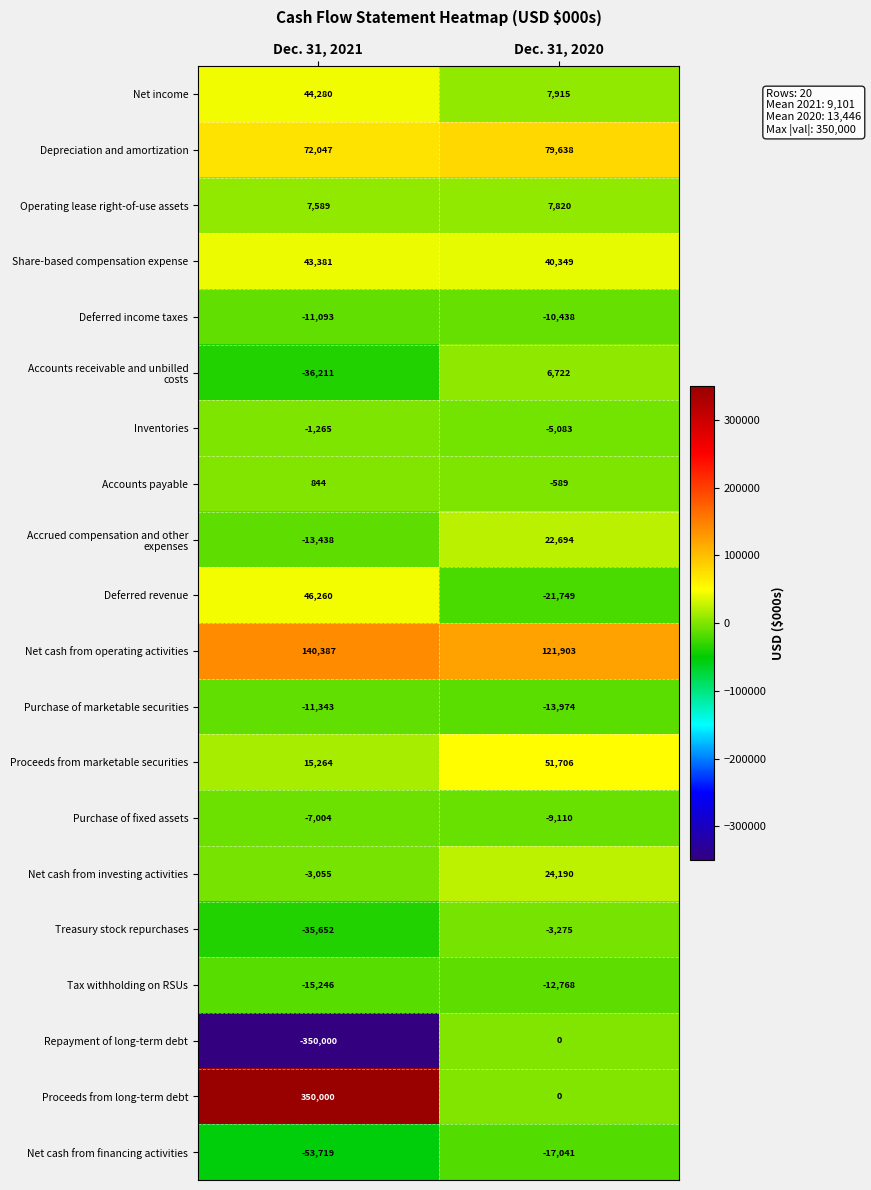

What is the difference between the maximum and minimum values in the Accounts payable series?

1433